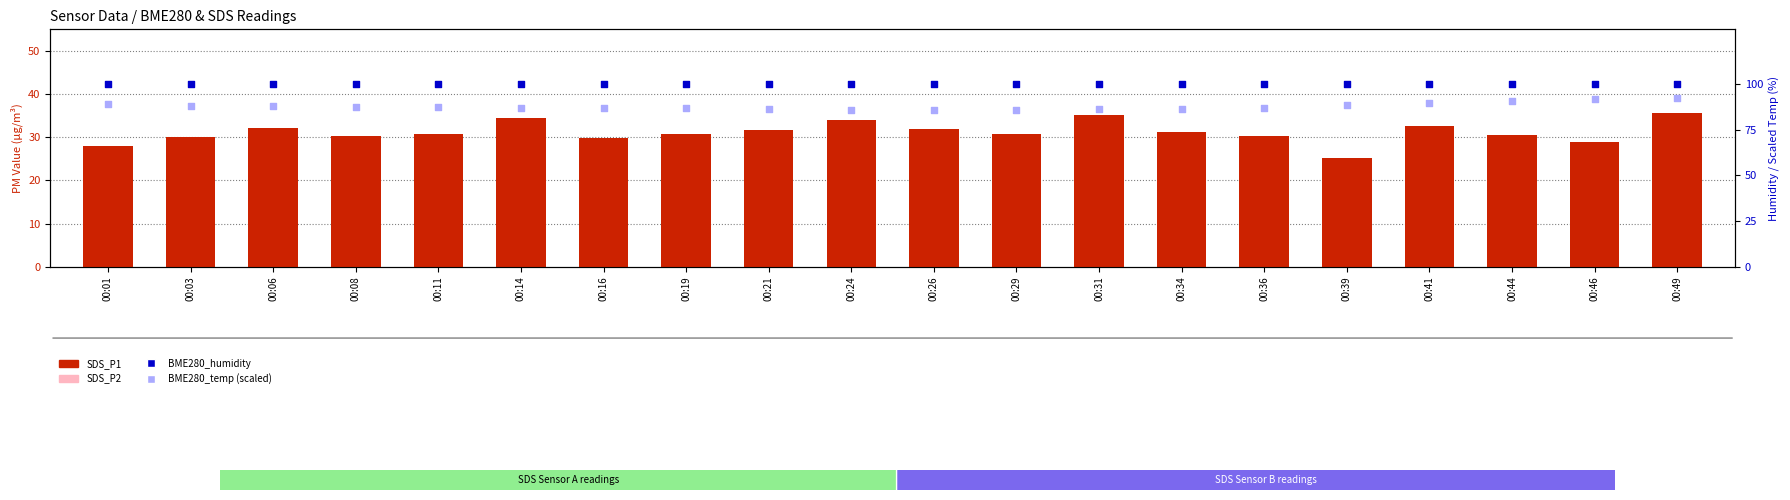

Which series contains the highest Y value?

BME280_humidity